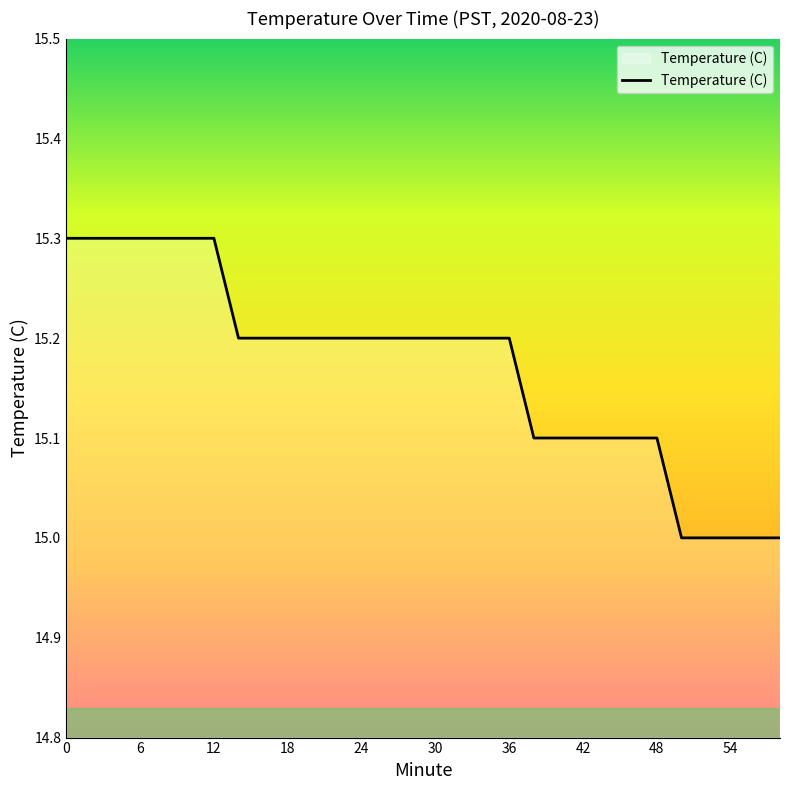

Count the number of categories in the chart.

30